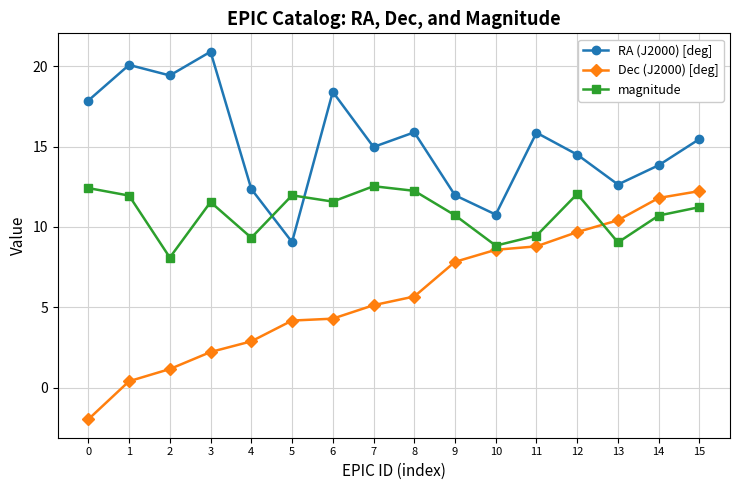

The RA (J2000) [deg] series shows 12.0 at 9. True or false?

True